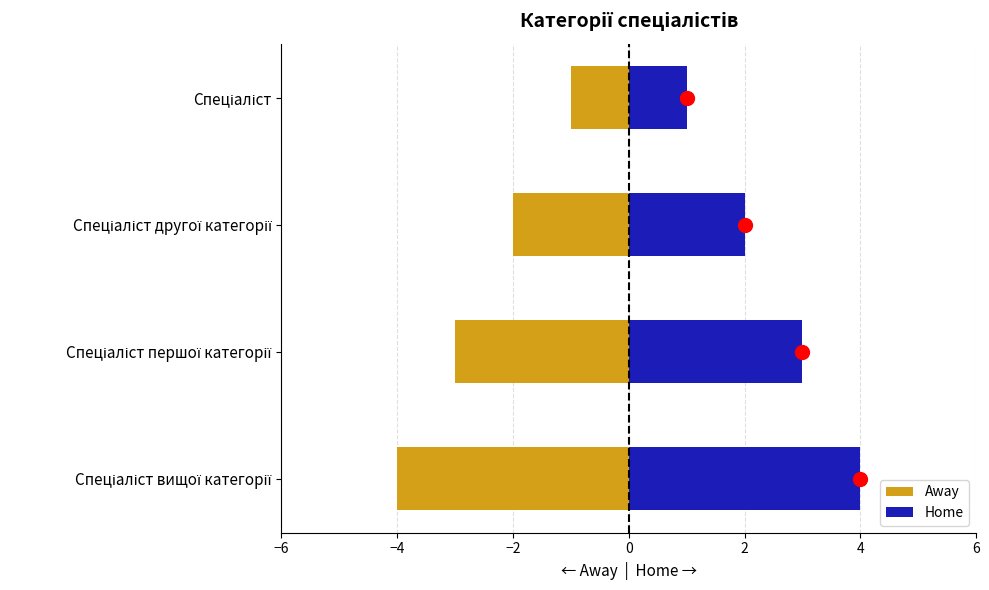

How many data points does each series have?

4